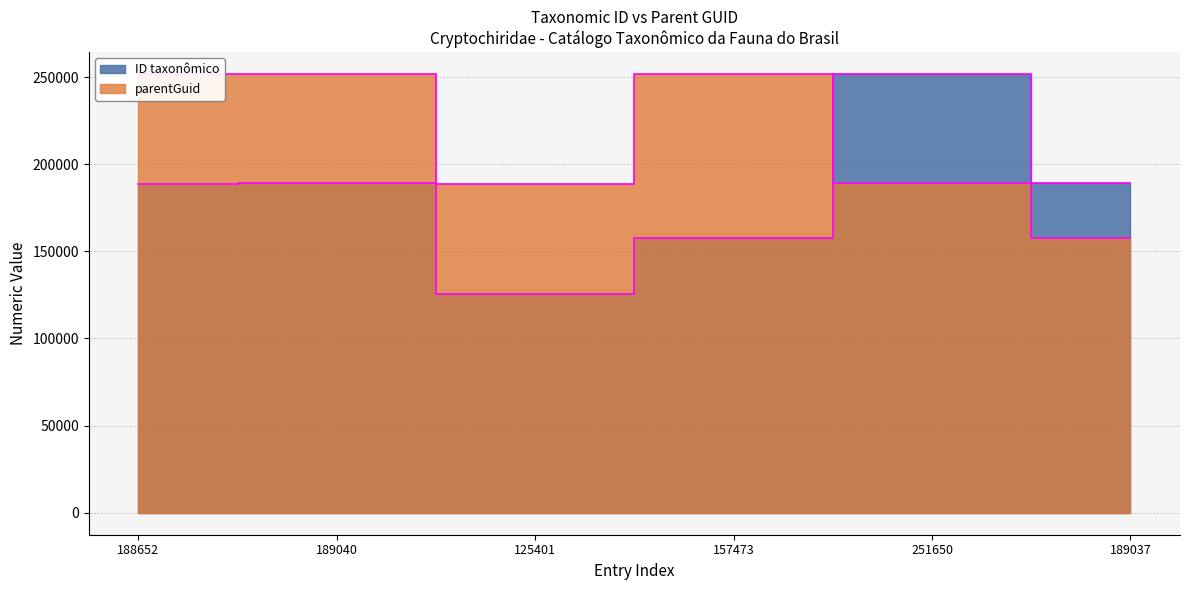

What are all the series names shown in the legend?

ID taxonômico, parentGuid